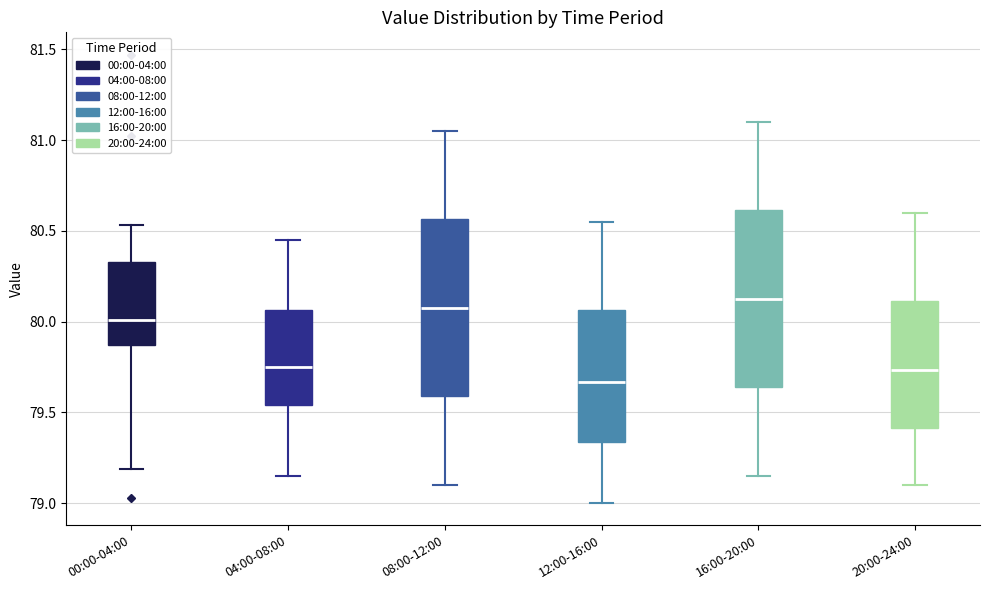

Where is the upper edge of the box for 16:00-20:00 on the y-axis? The values are not printed on the chart, so give them approximately, as read against the axis.

80.60